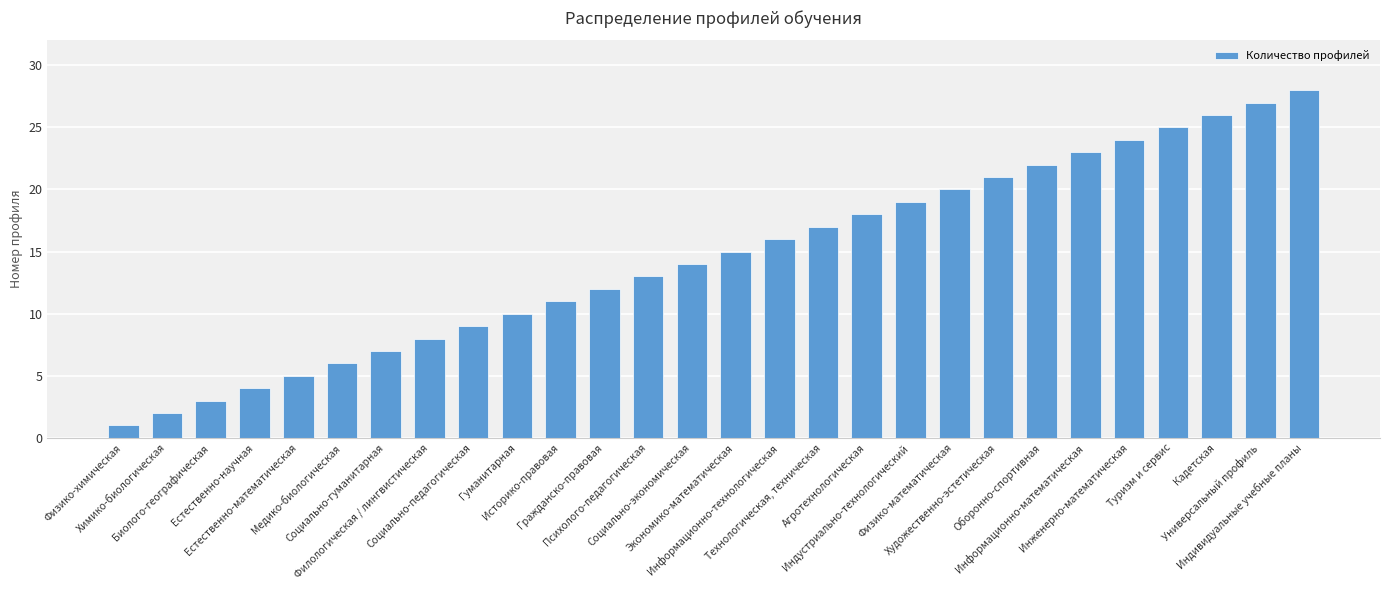

The value at Гражданско-правовая is 12. True or false?

True